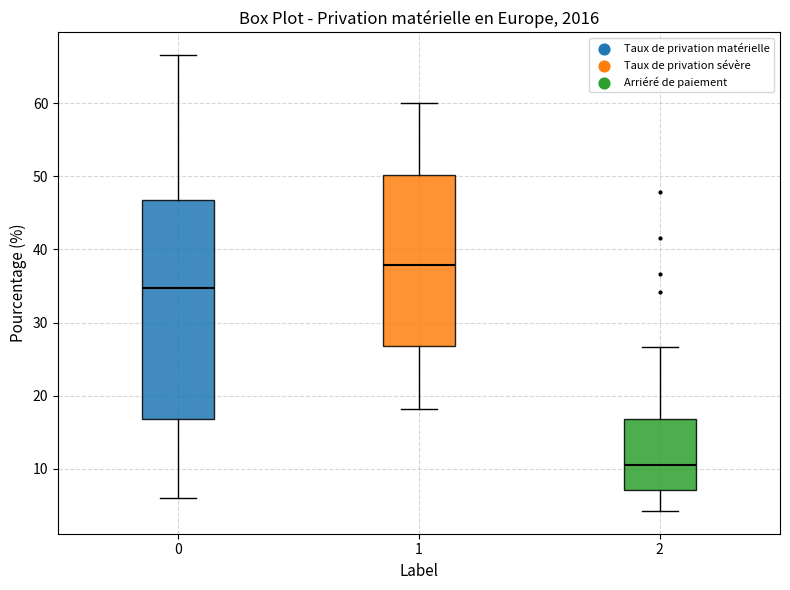

Where does the median line of the box at x = 2 sit on the y-axis? The values are not printed on the chart, so give them approximately, as read against the axis.

11